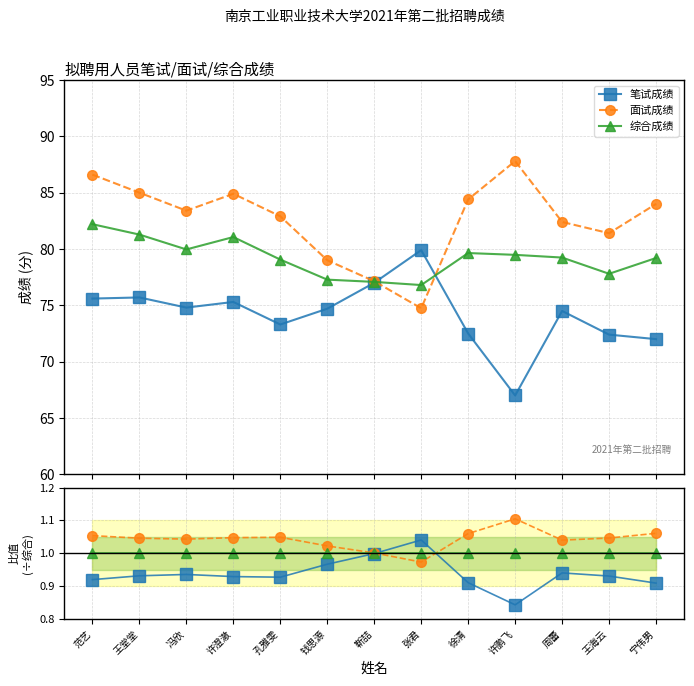

The 面试成绩 series shows 0.5 at 王海云. True or false?

False